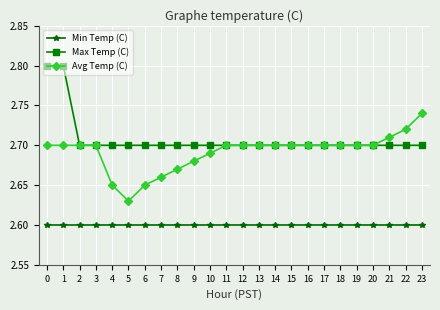

True or false: Max Temp (C) and Min Temp (C) intersect in this chart.

False